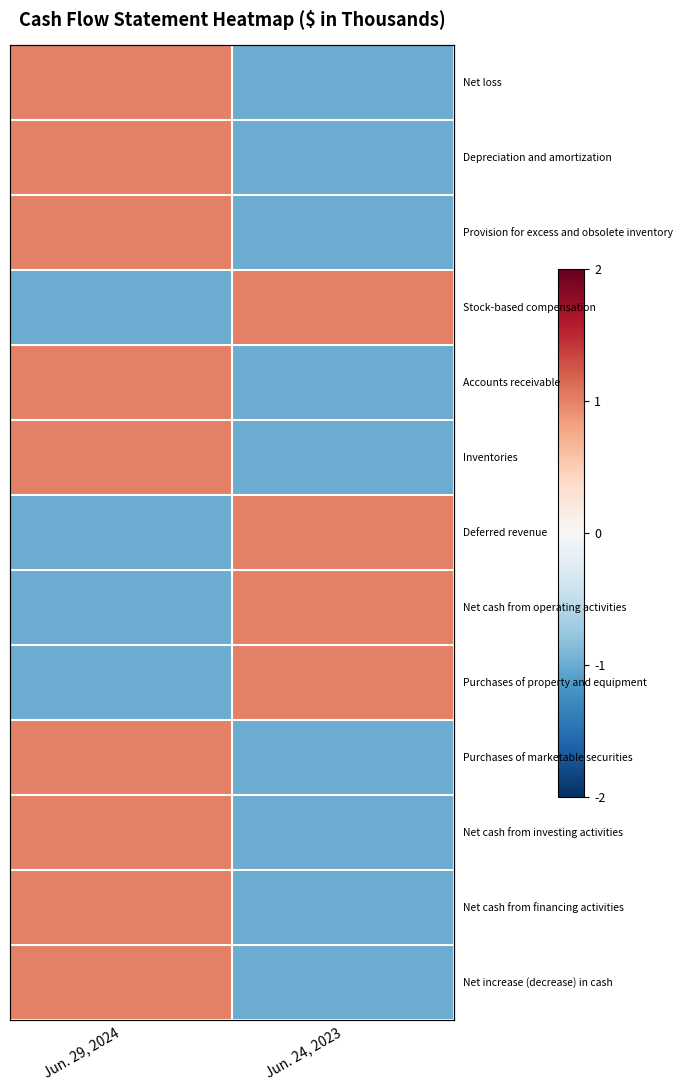

What is the difference between the highest and lowest values at Jun. 29, 2024?

2